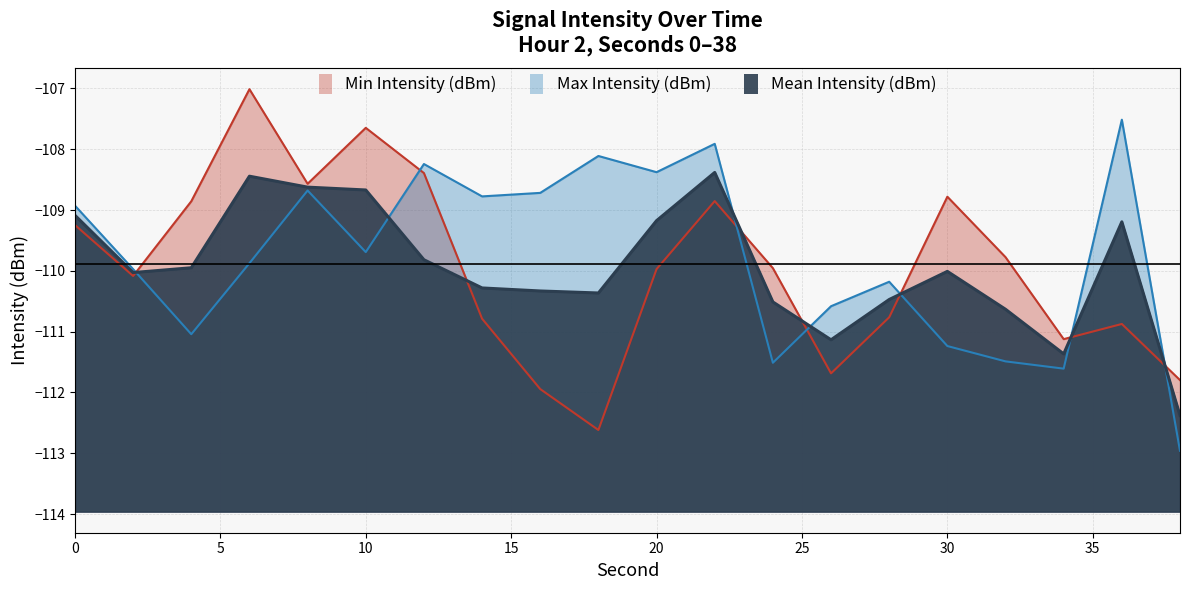

The Min Intensity (dBm) series shows -110.8 at 28. True or false?

True